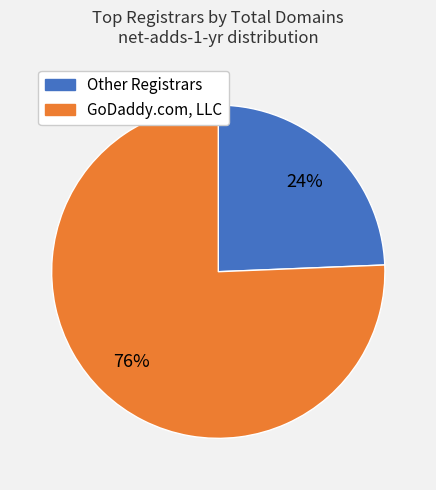

To the nearest percent, what is the average slice percentage?

50%